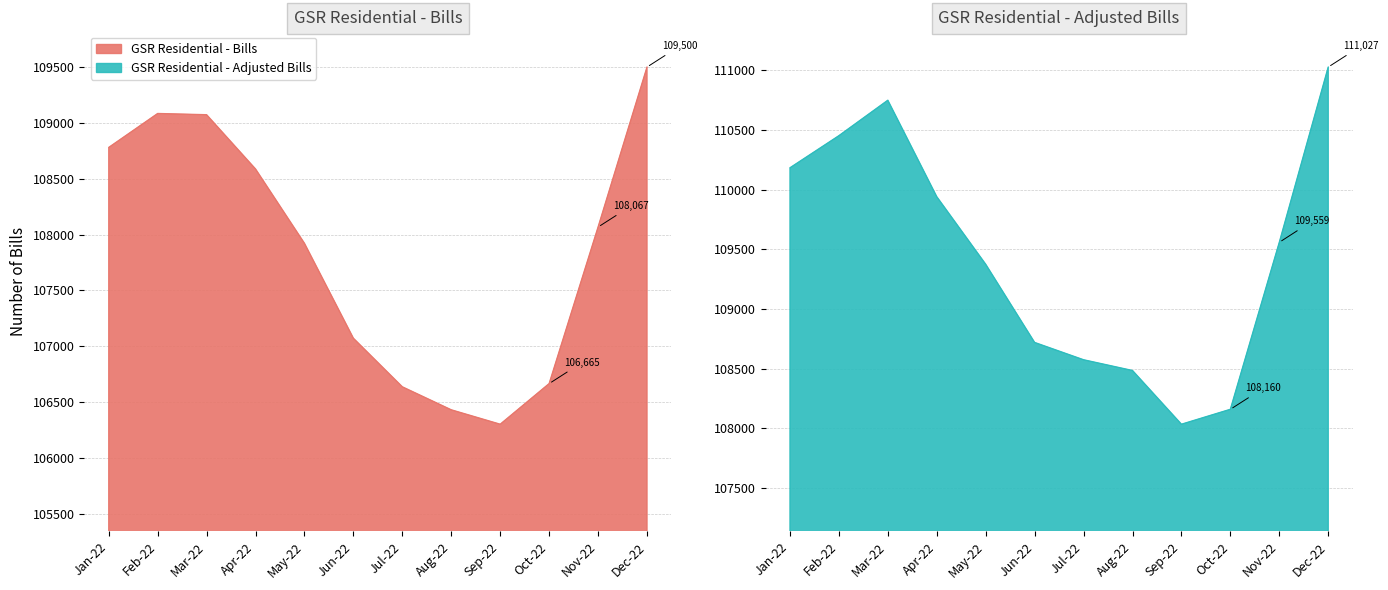

The value of GSR Residential - Bills at Oct-22 is 106665. True or false?

True